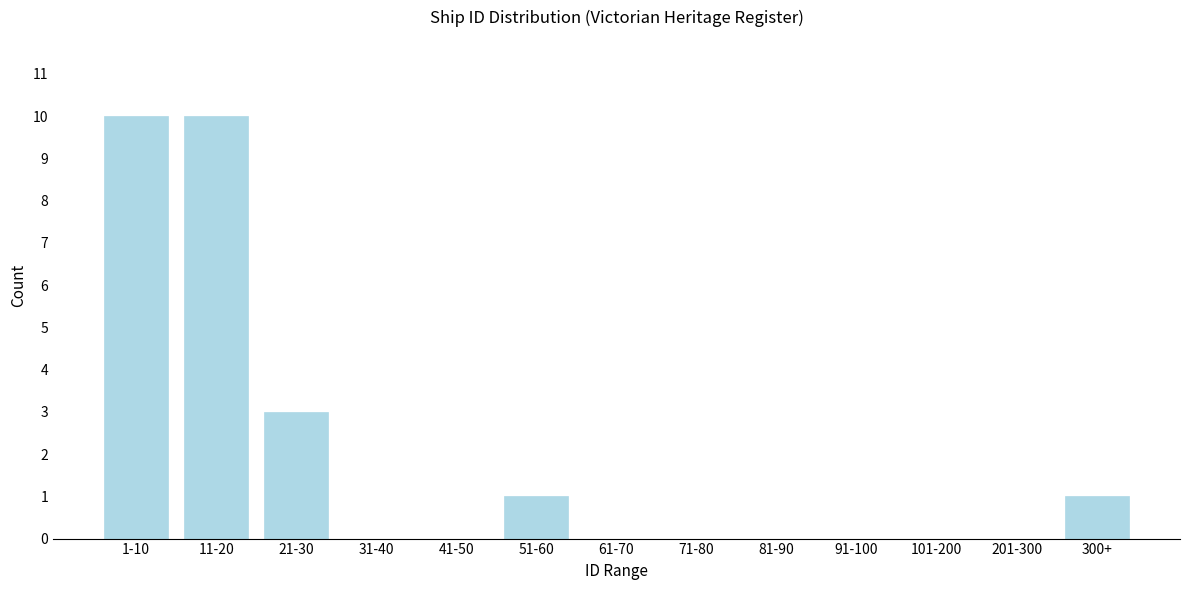

Reading left to right, list all the values displayed in this chart.

1-10=10	11-20=10	21-30=3	31-40=0	41-50=0	51-60=1	61-70=0	71-80=0	81-90=0	91-100=0	101-200=0	201-300=0	300+=1